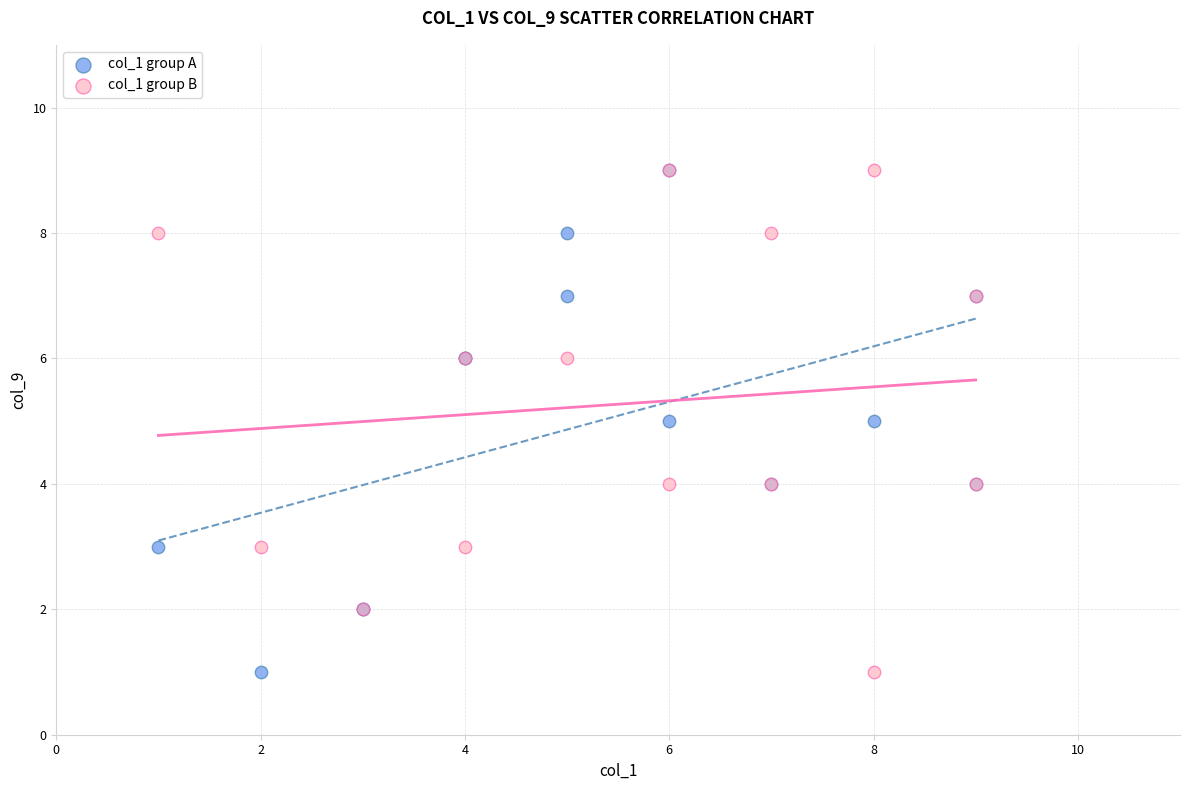

What are all the series names shown in the legend?

col_1 group A, col_1 group B